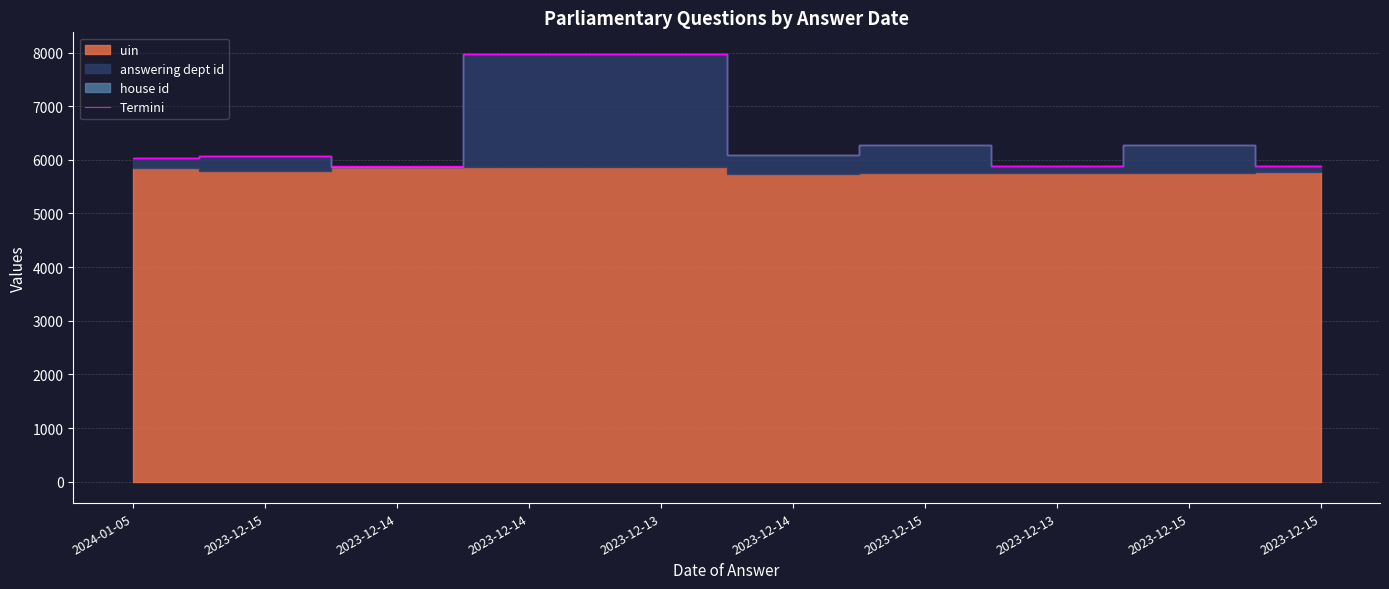

Reading left to right, extract all data points from this chart.

2024-01-05=6031	2023-12-15=6070	2023-12-14=5876	2023-12-14=7977	2023-12-13=7978	2023-12-14=6089	2023-12-15=6281	2023-12-13=5892	2023-12-15=6283	2023-12-15=5882